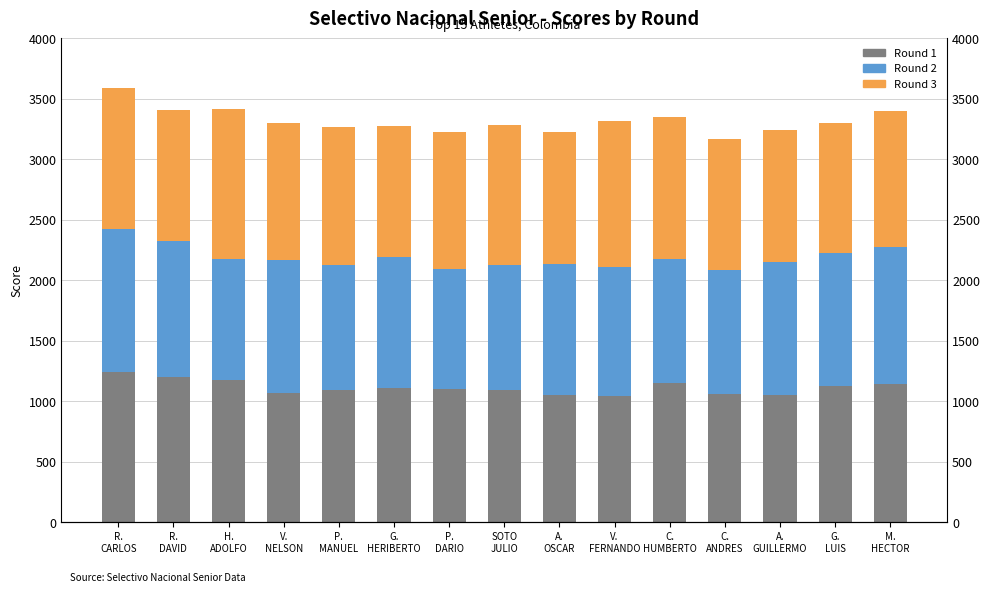

At which label does Round 1 reach its peak?

R.
CARLOS